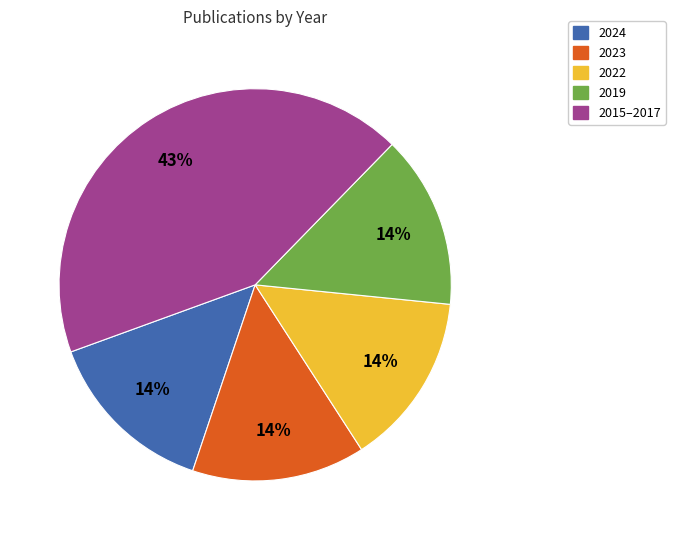

What is the ratio of the value at 2019 to the value at 2024?

1.0